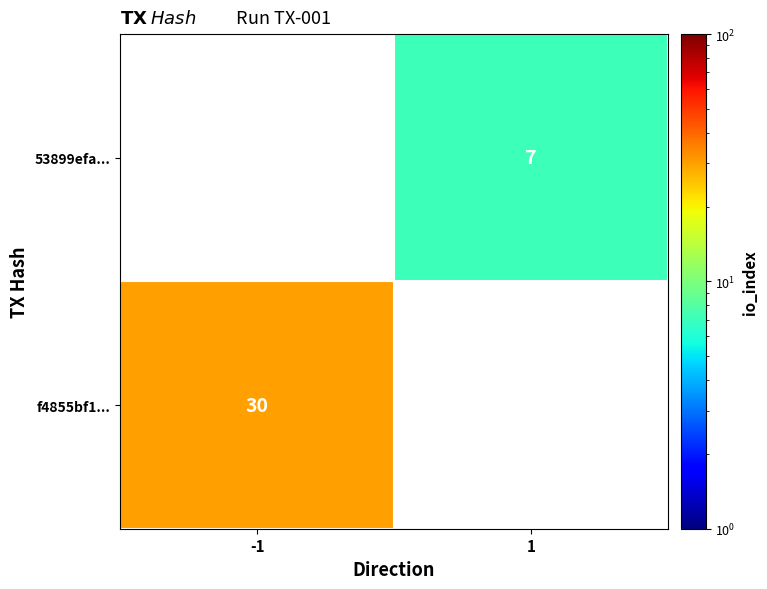

Is it true that f4855bf1... equals 40.2 at -1?

False